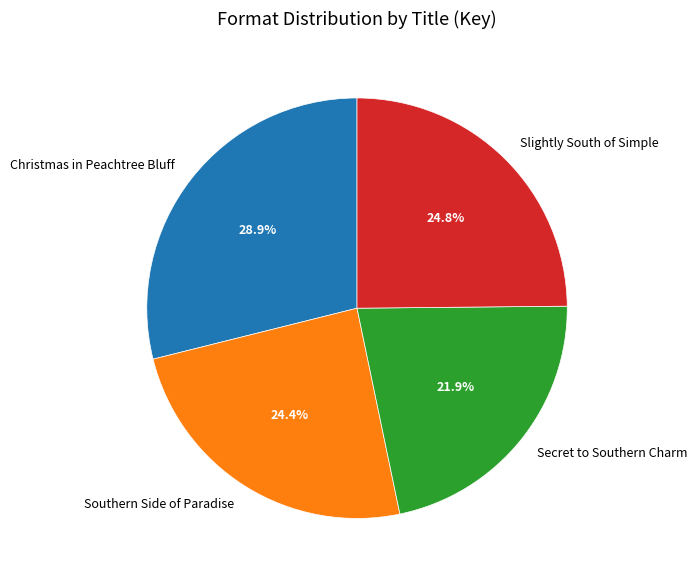

To the nearest percent, what is the combined percentage of Southern Side of Paradise and Slightly South of Simple?

49%